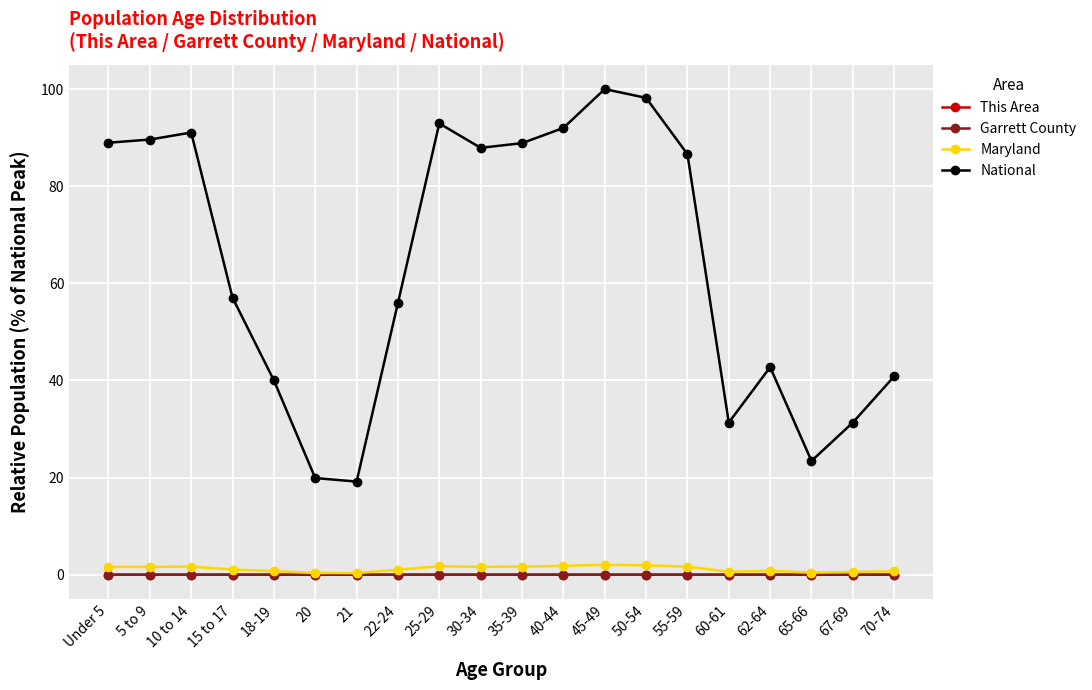

True or false: Garrett County and National cross at least once.

False